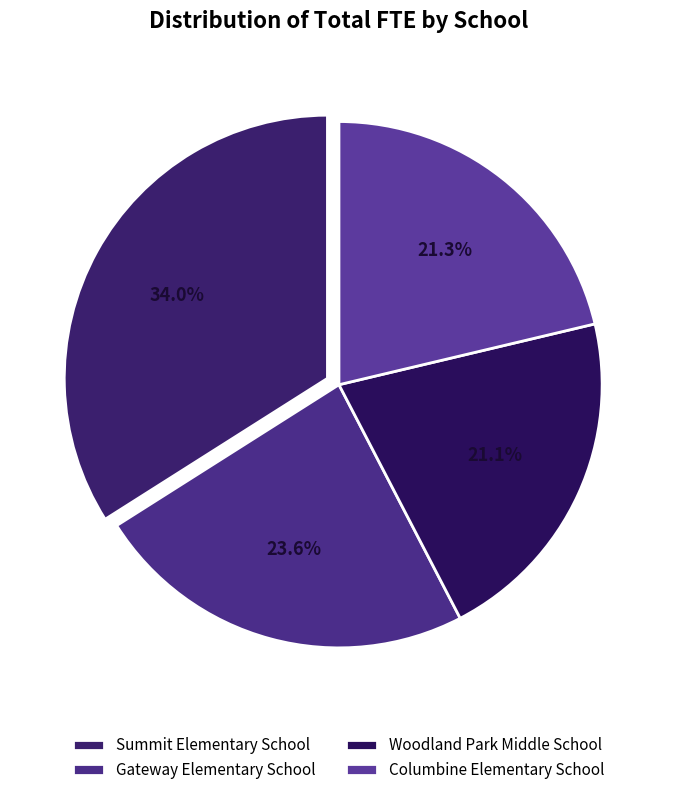

The Woodland Park Middle School slice represents 21% of the pie. True or false?

True